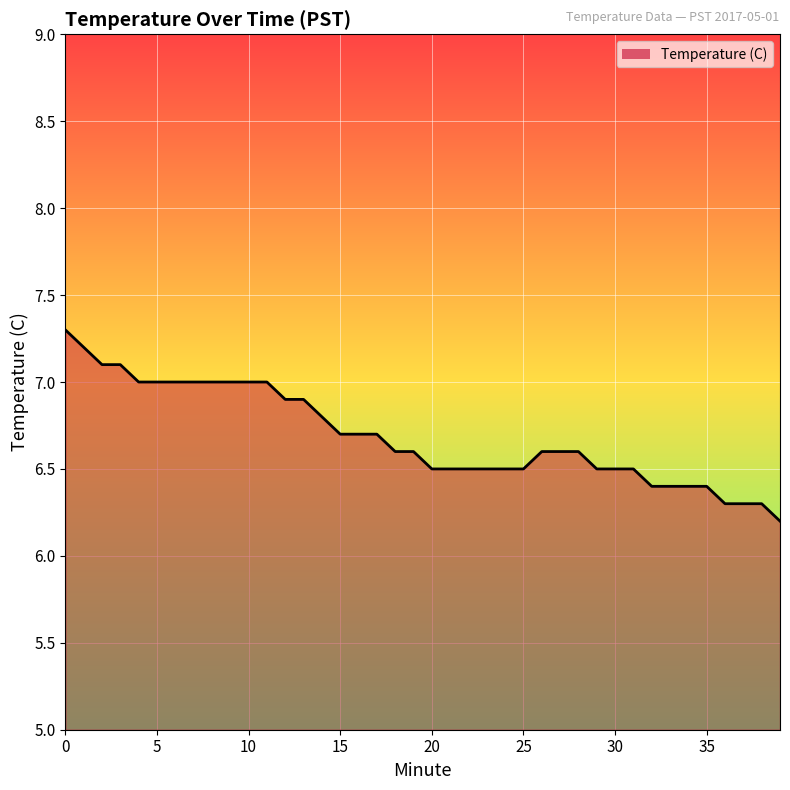

What is the smallest value displayed?

6.2